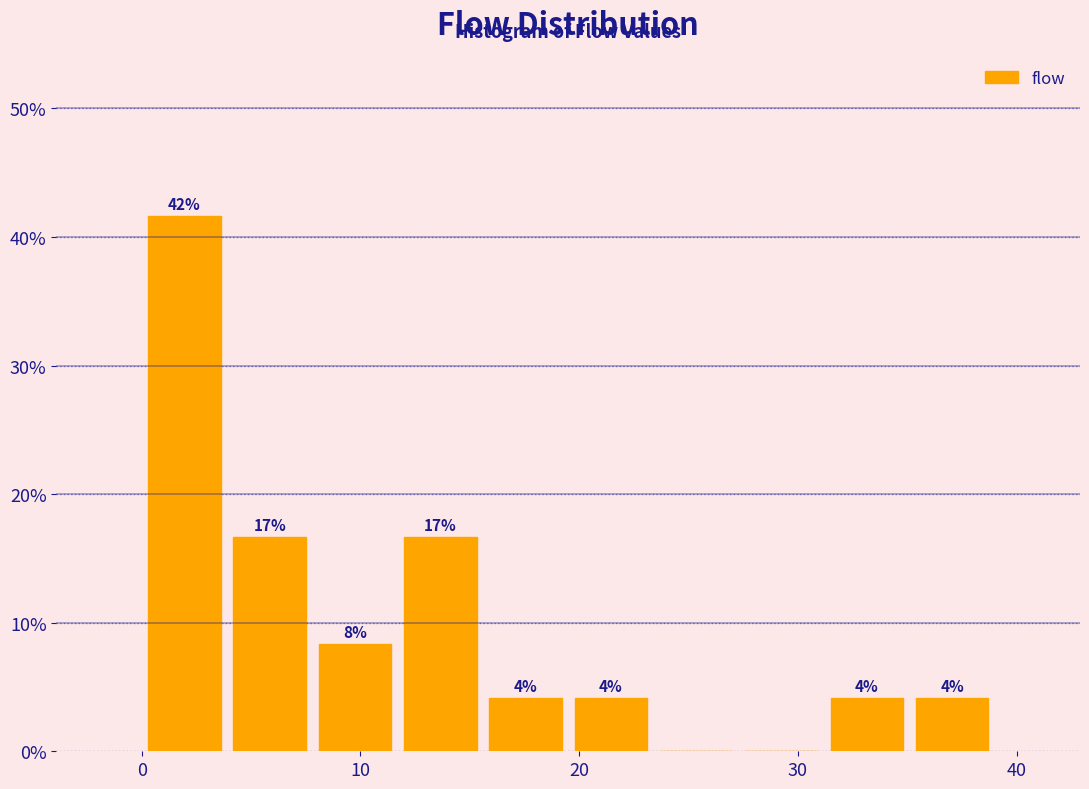

Read against the x-axis, roughly where is the centre of the tallest bar?

2